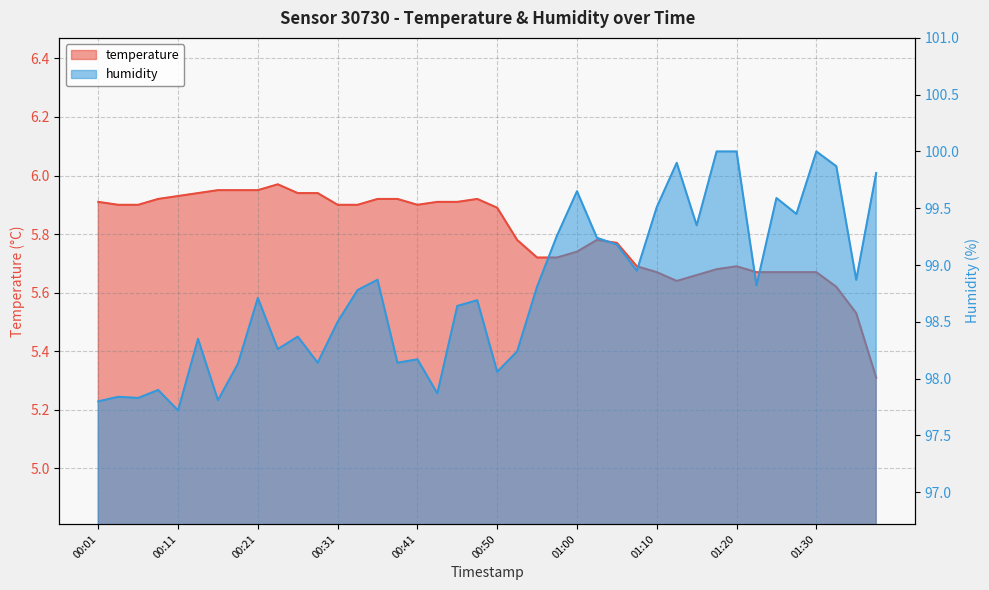

Rank the series by their maximum value, from highest to lowest.

humidity, temperature